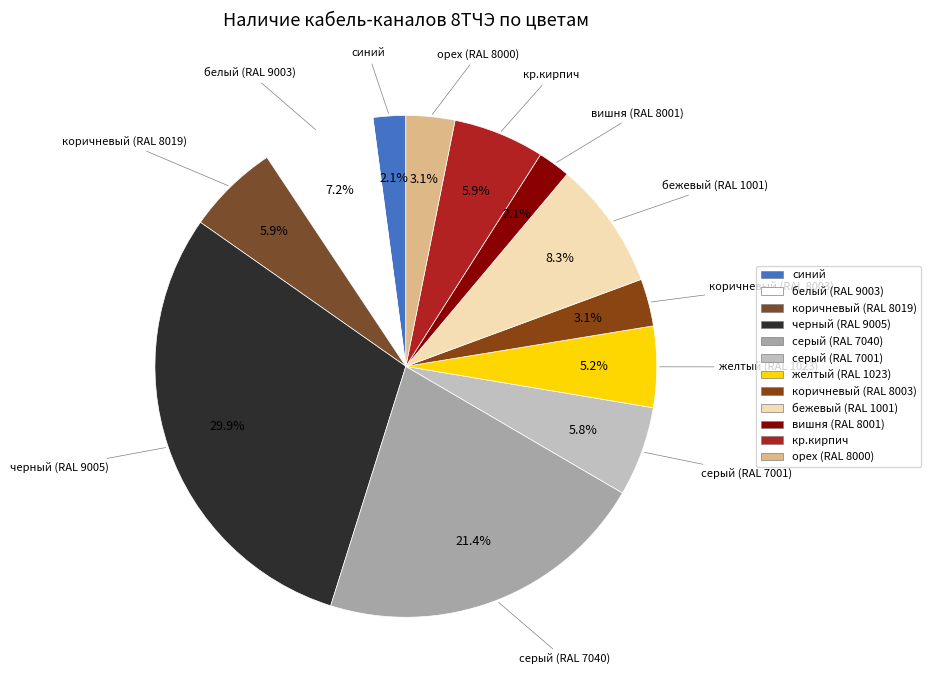

To the nearest percent, what percentage of the pie is кр.кирпич?

6%